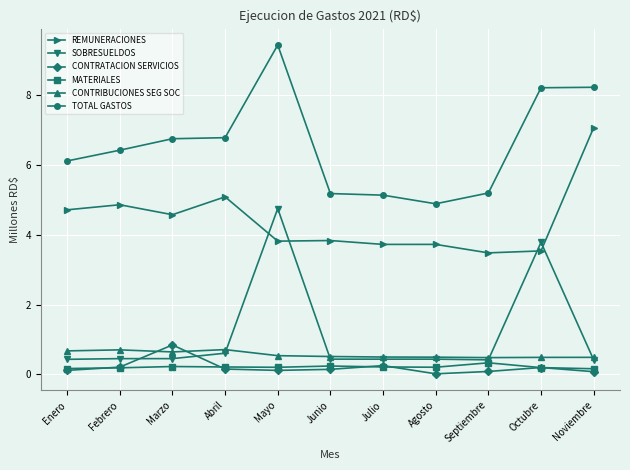

Is it true that TOTAL GASTOS equals 5.2 at Septiembre?

True